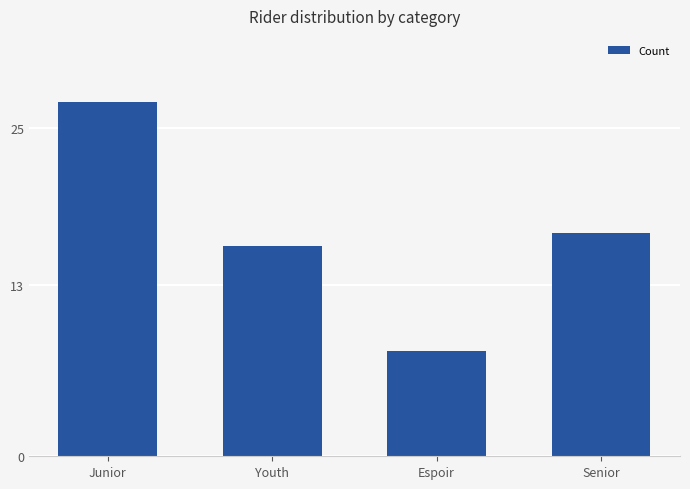

What is the minimum value shown in the chart?

8